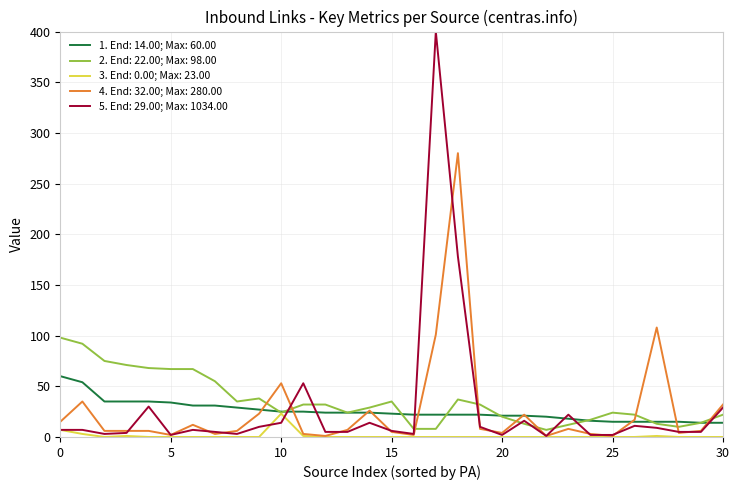

What is the greatest value displayed?

400